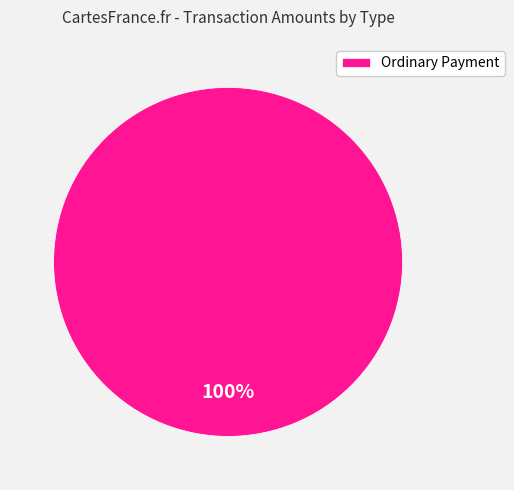

The Ordinary Payment slice represents 100% of the pie. True or false?

True